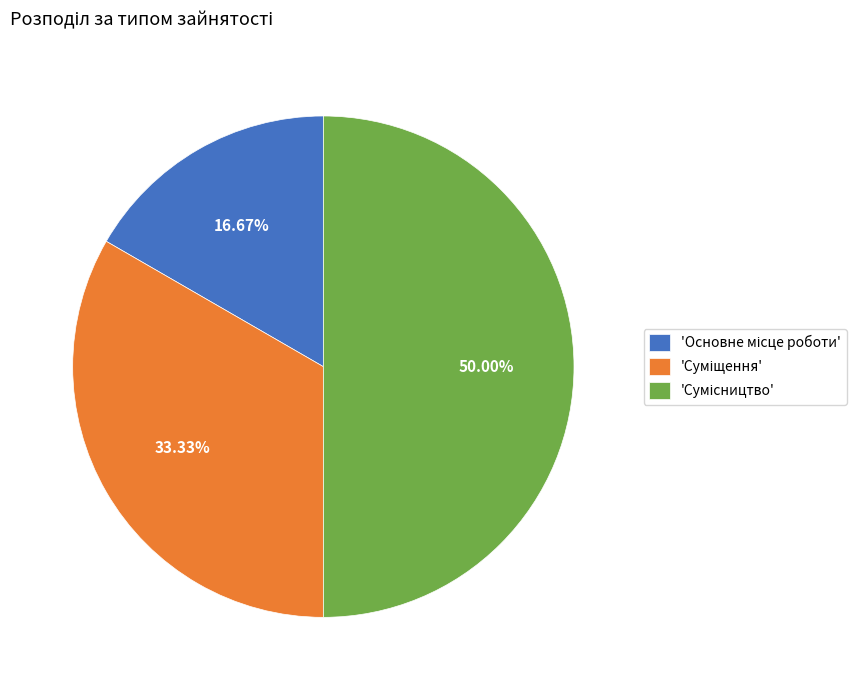

Which slice is the smallest?

Основне місце роботи